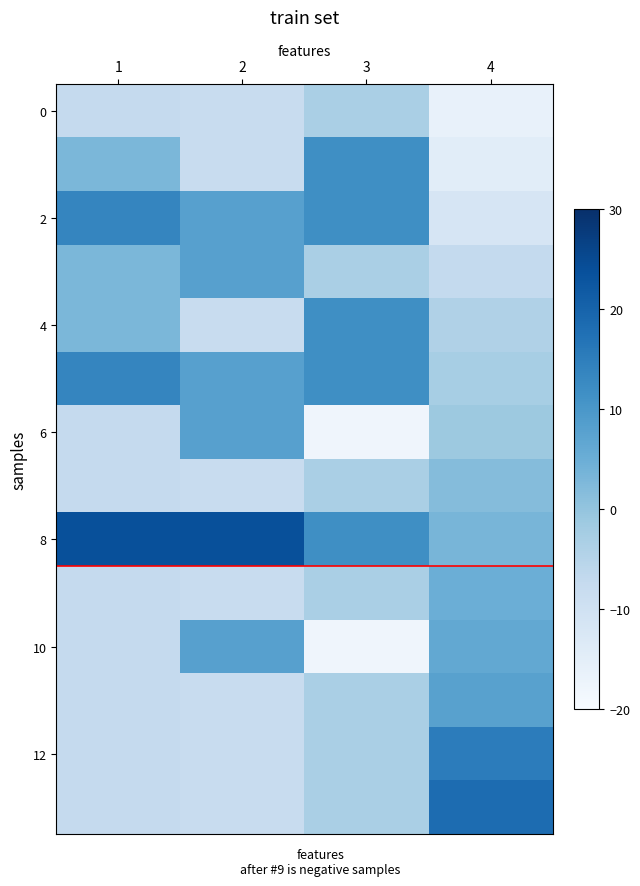

How many data points does each series have?

4